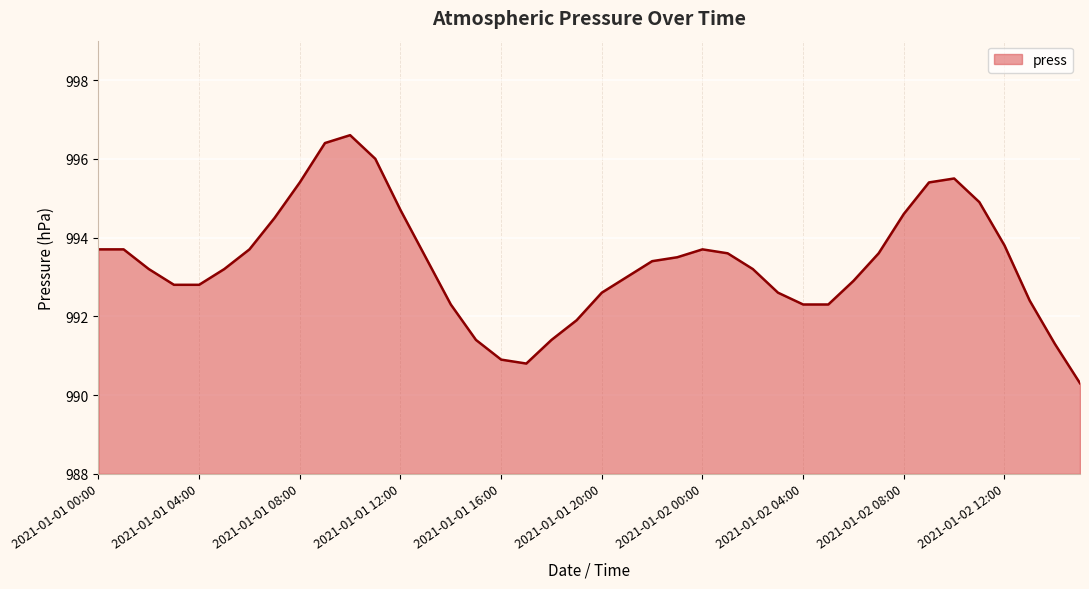

True or false: the data has more than 2 interior local peaks.

True